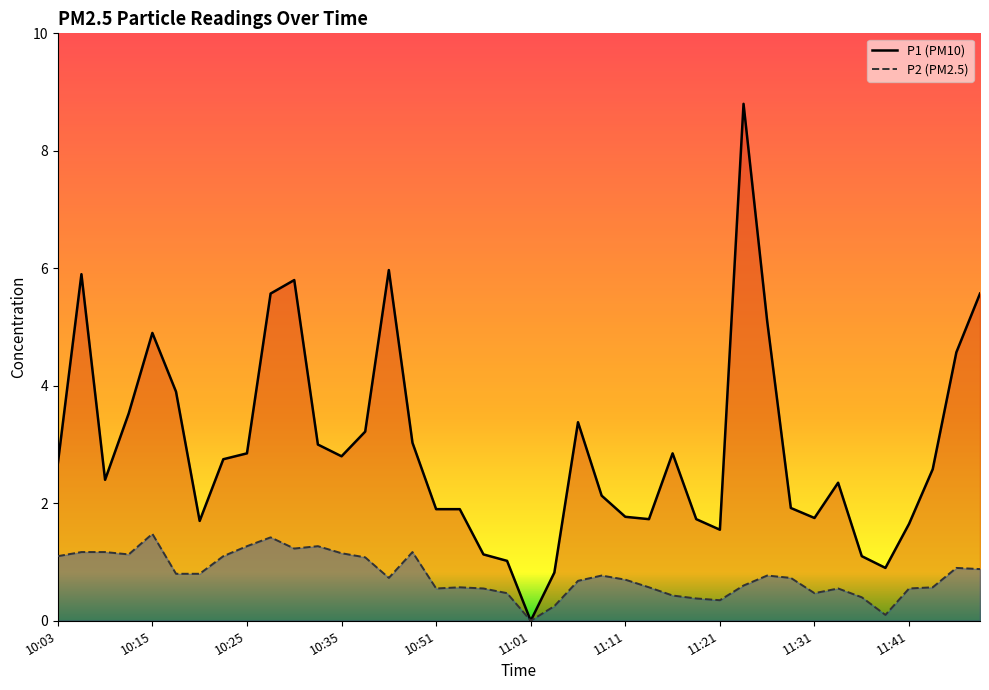

At 11:08, list the series in order from largest to smallest.

P1, P2